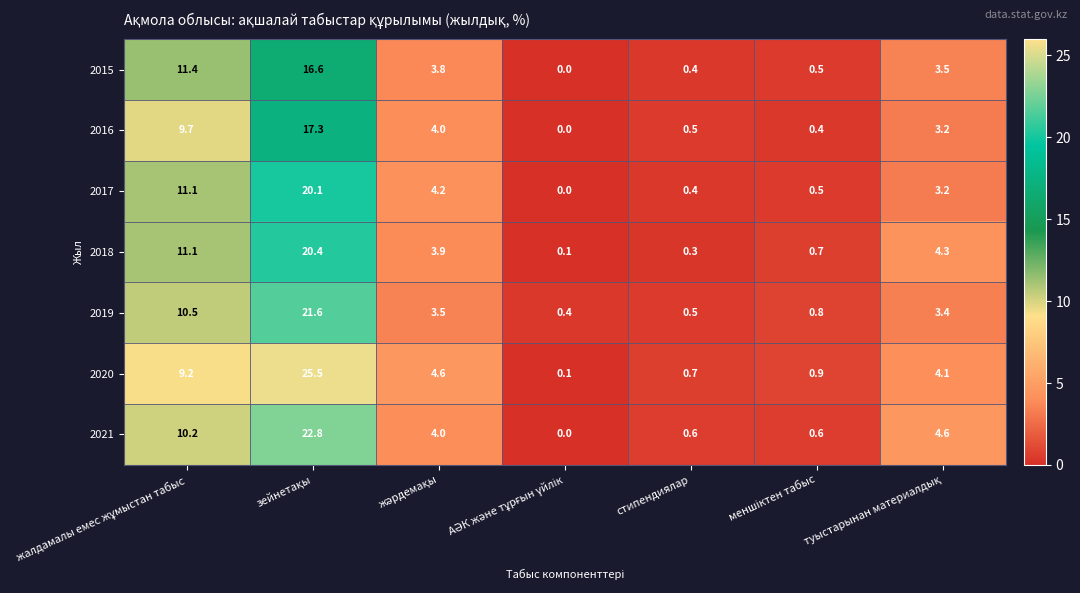

Which series has the widest spread of values?

2020